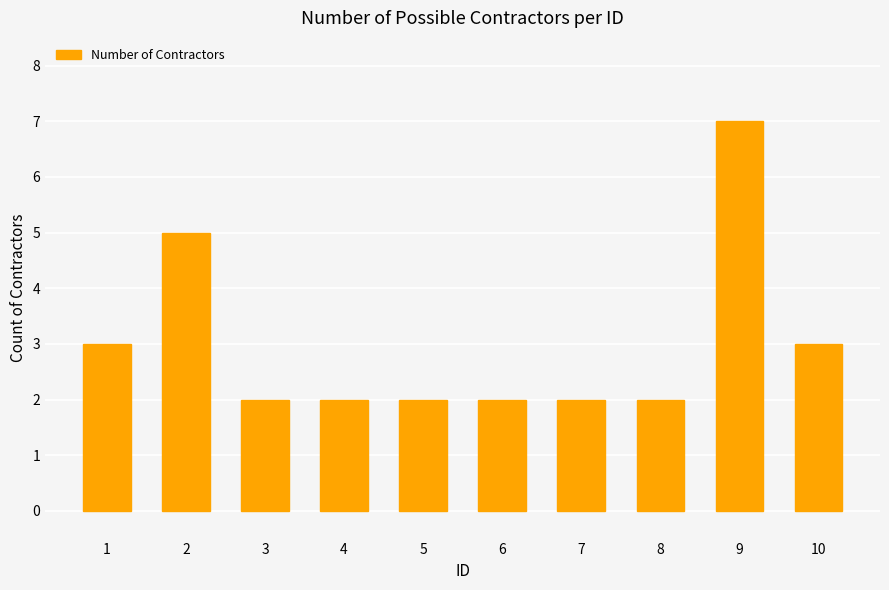

Read the value at 1.

3